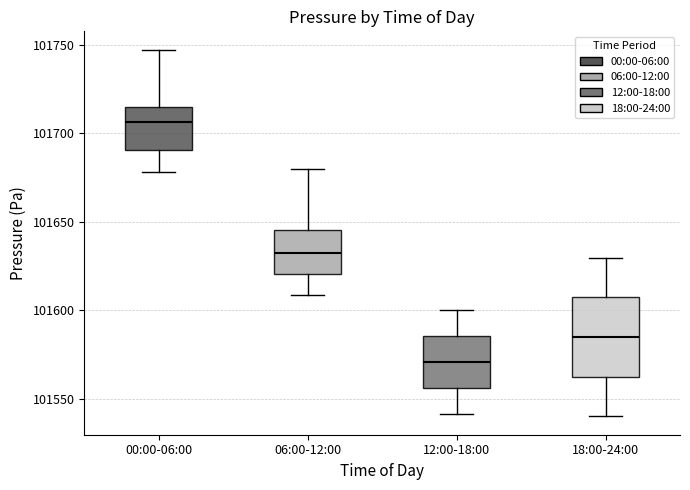

Reading left to right, transcribe this box plot: for each box, give where its median line is, the range the box spans, and where its two whiskers end, as read against the y-axis. The values are not printed on the chart, so give them approximately, as read against the axis.

00:00-06:00: median 101705, box 101690 to 101715, whiskers 101680 to 101745
06:00-12:00: median 101630, box 101620 to 101645, whiskers 101610 to 101680
12:00-18:00: median 101570, box 101555 to 101585, whiskers 101540 to 101600
18:00-24:00: median 101585, box 101560 to 101605, whiskers 101540 to 101630